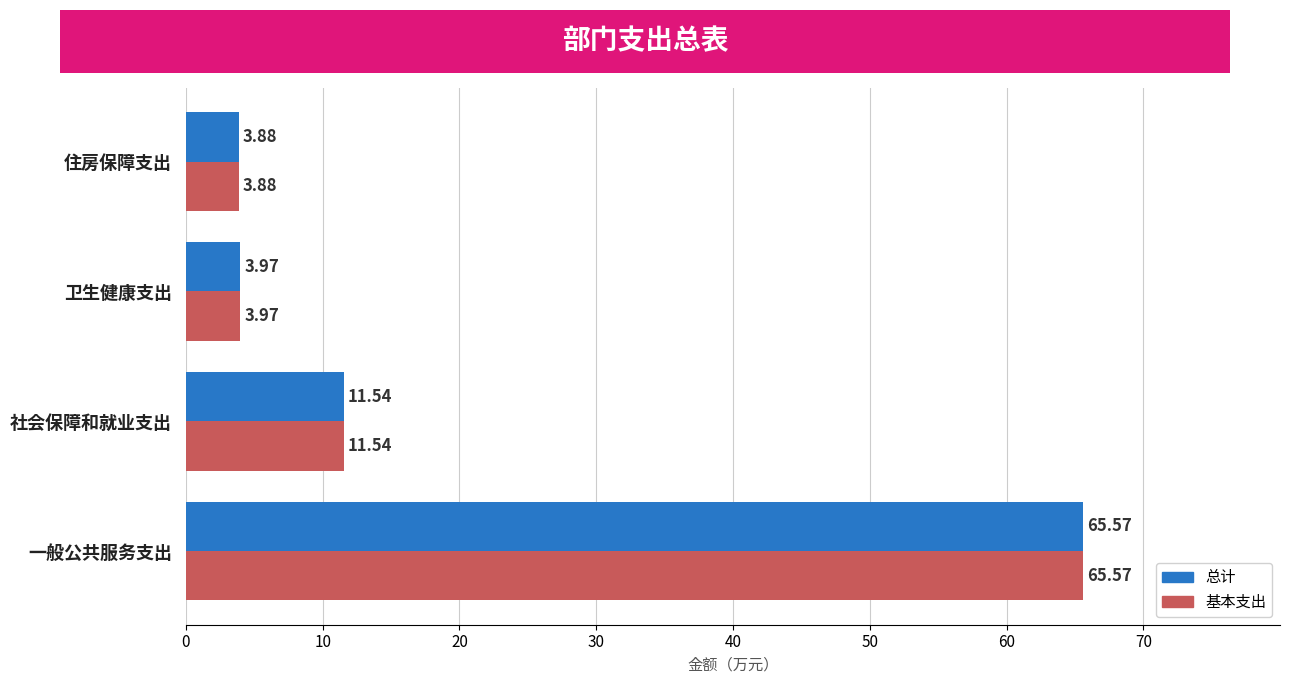

Is the value of 基本支出 at 社会保障和就业支出 greater than the value of 总计 at 住房保障支出?

Yes